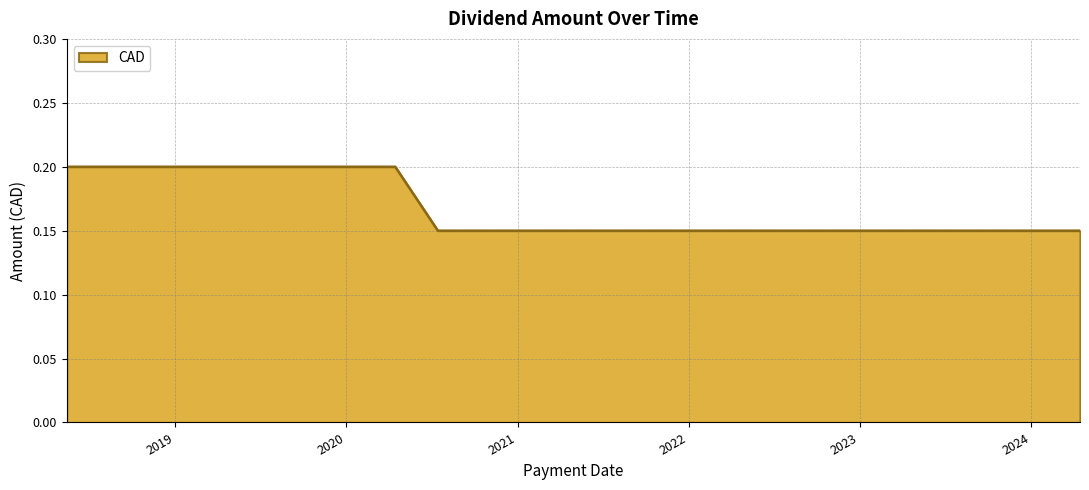

Does the chart display data point markers on the line(s)?

No